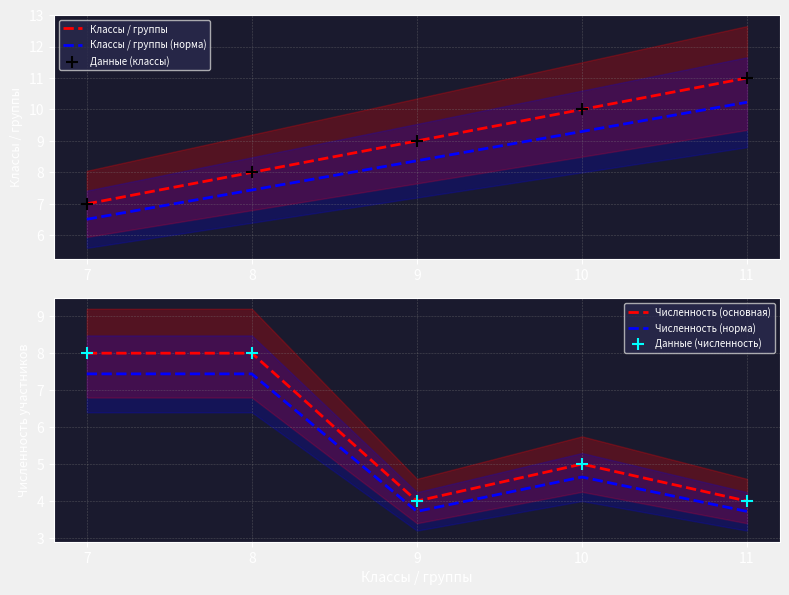

Which series contains the highest Y value?

Классы / группы